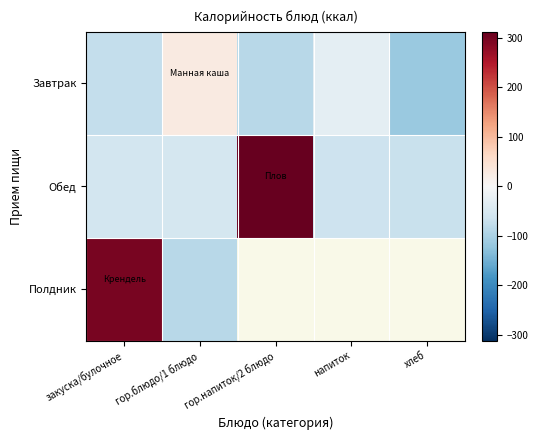

What is the difference between the Обед values at гор.напиток/2 блюдо and гор.блюдо/1 блюдо?

366.4